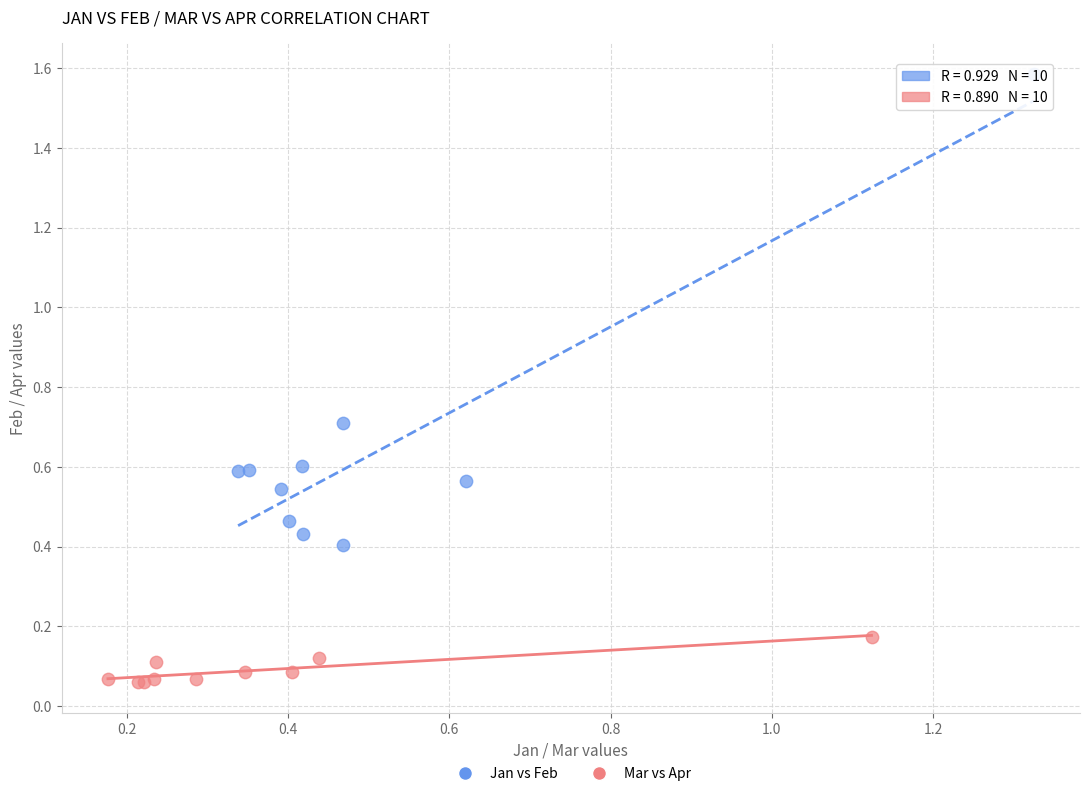

Which series has the widest spread of Y values?

Jan vs Feb